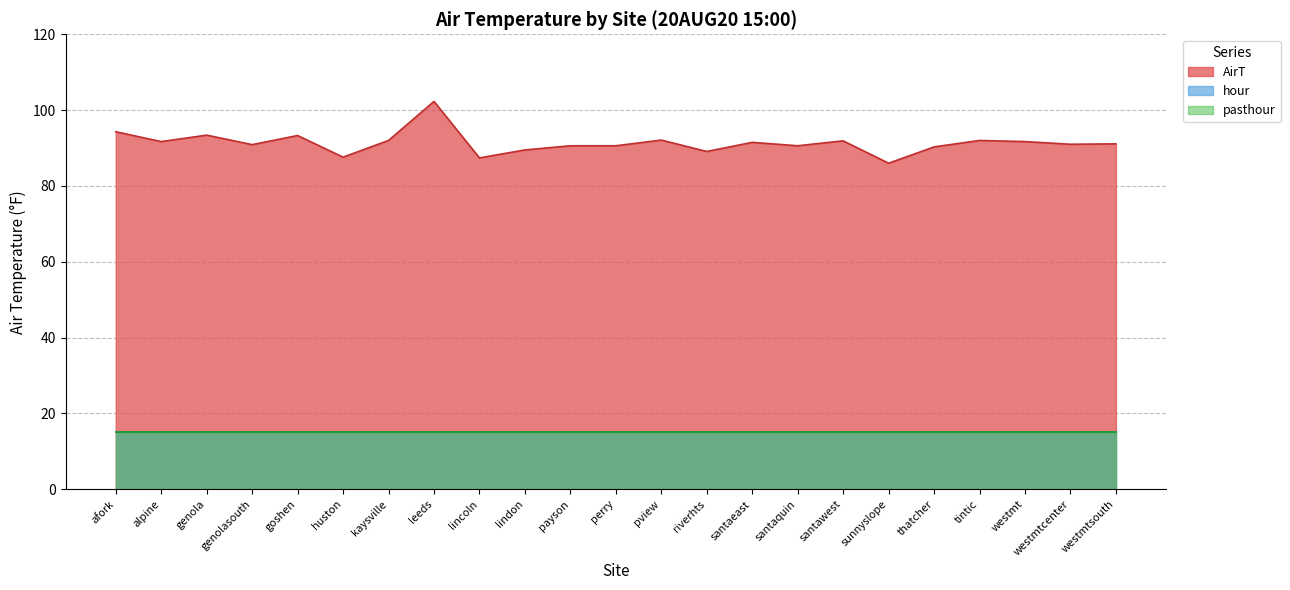

What is the label of the 5th point from the left?

goshen